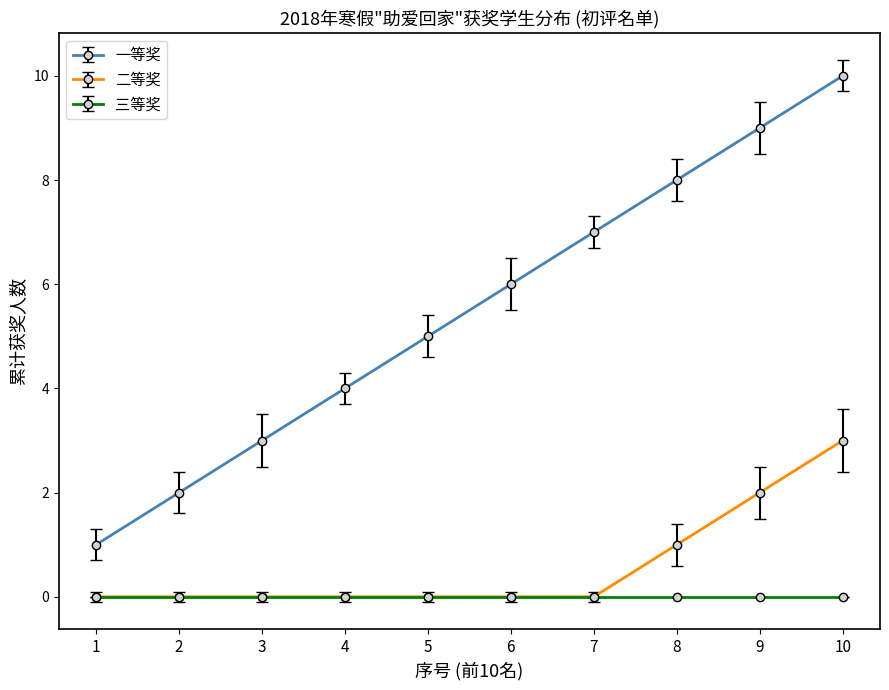

What is the spread (max minus min) of values at 2?

2